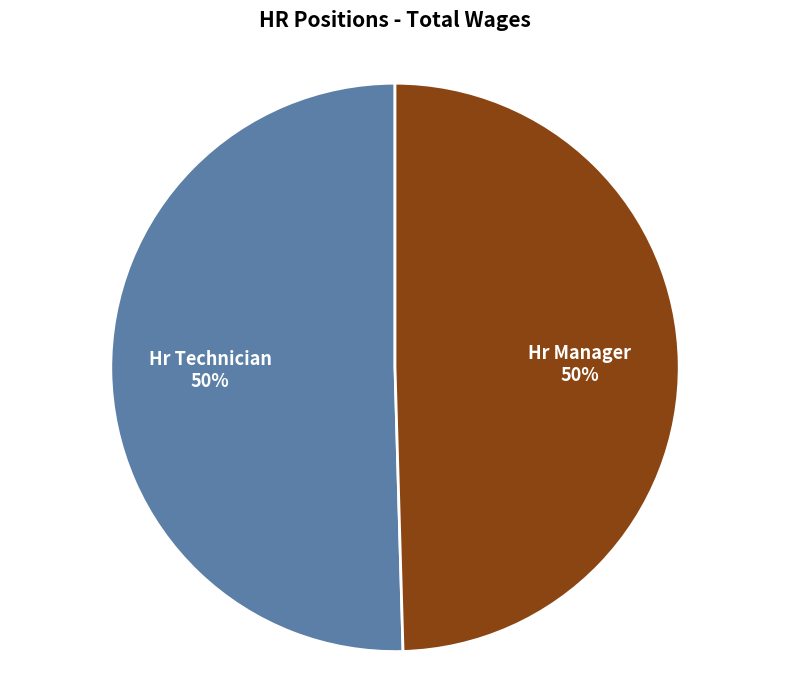

Combined, do Hr Manager and Hr Technician account for over 50%?

Yes